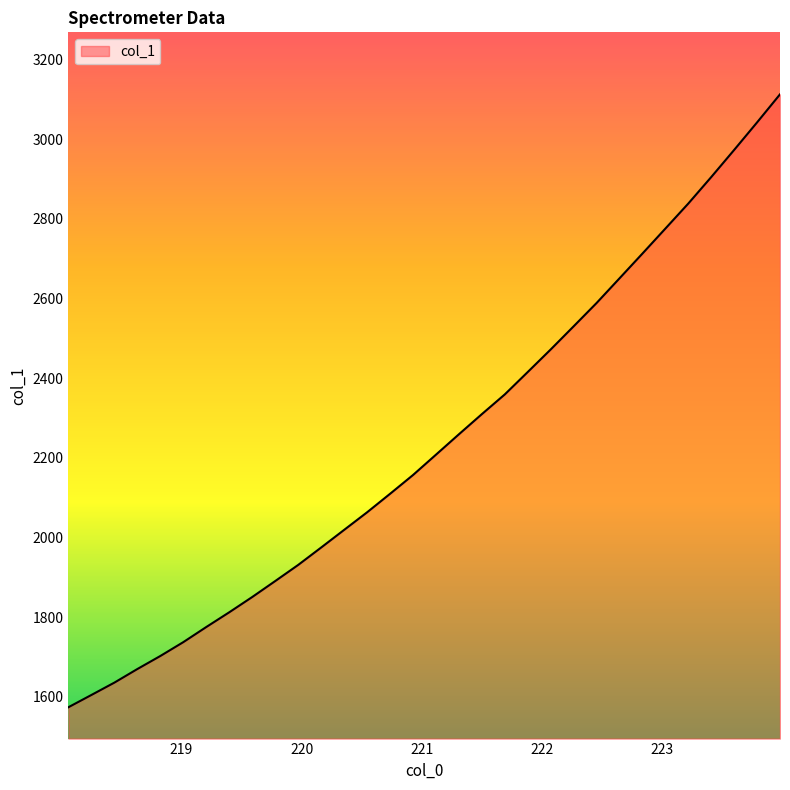

What is the difference between the maximum and minimum values?

1538.3